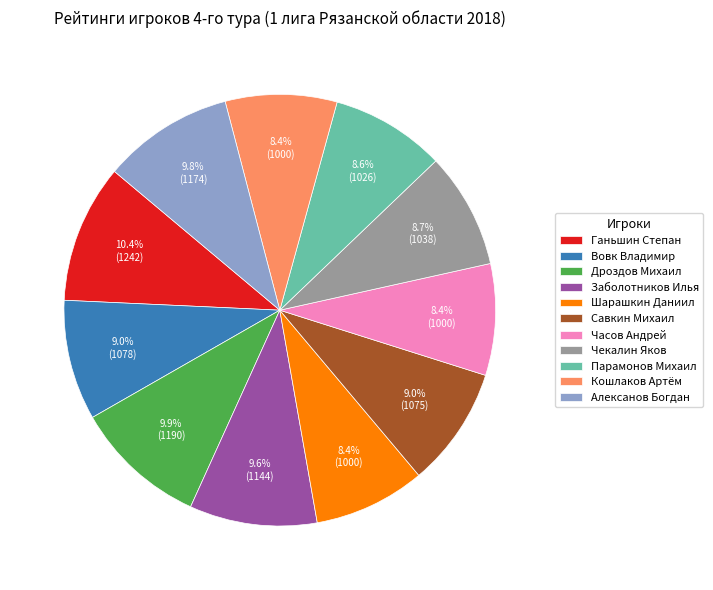

How many segments does this pie chart have?

11